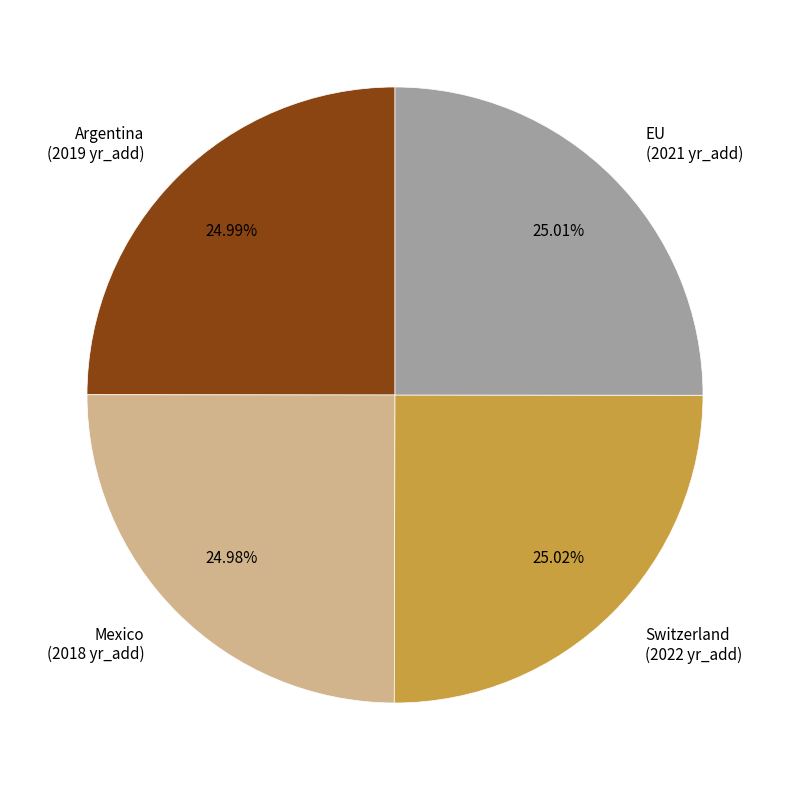

What is the ratio of the value at EU to the value at Switzerland?

1.0